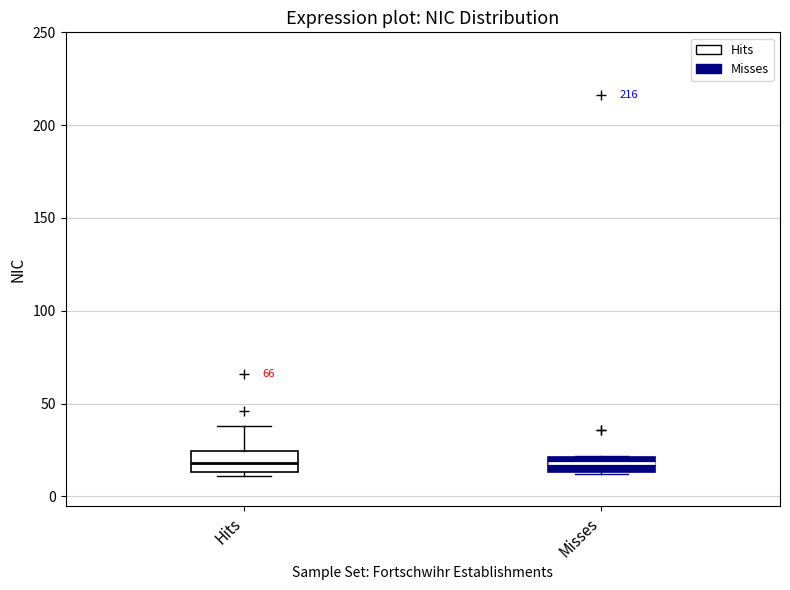

Where does the median line of the box for Hits sit on the y-axis? The values are not printed on the chart, so give them approximately, as read against the axis.

20